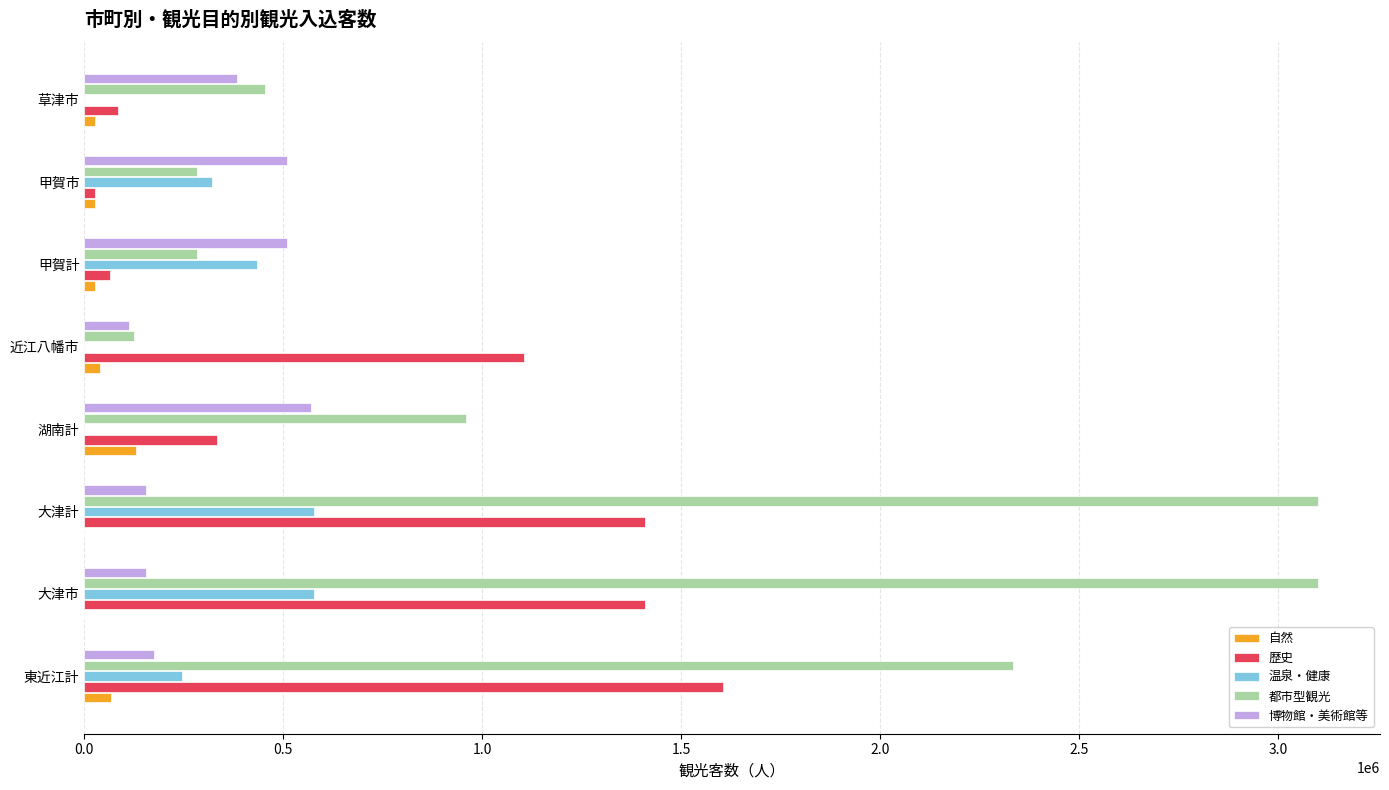

True or false: 温泉・健康 has a value of 246897 at 東近江計.

True